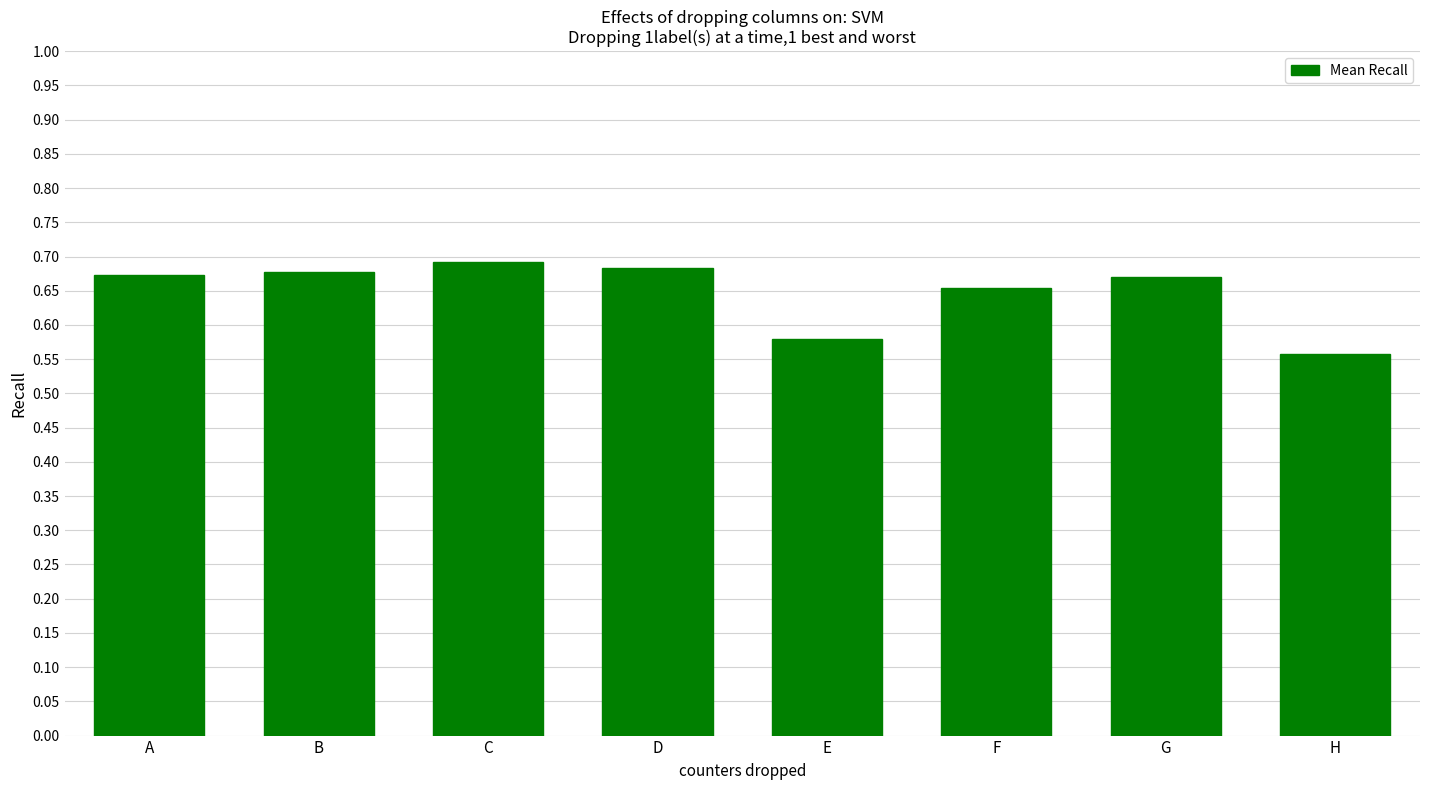

Count the values in the range 0 to 1.

8